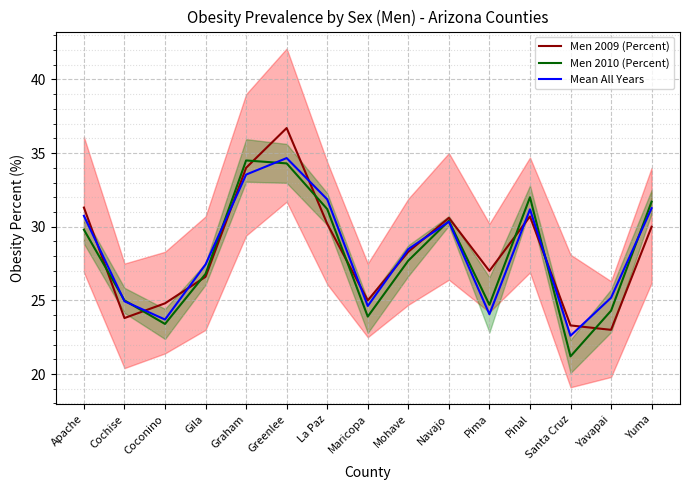

Which category has the highest value in the Men 2009 (Percent) series?

Greenlee